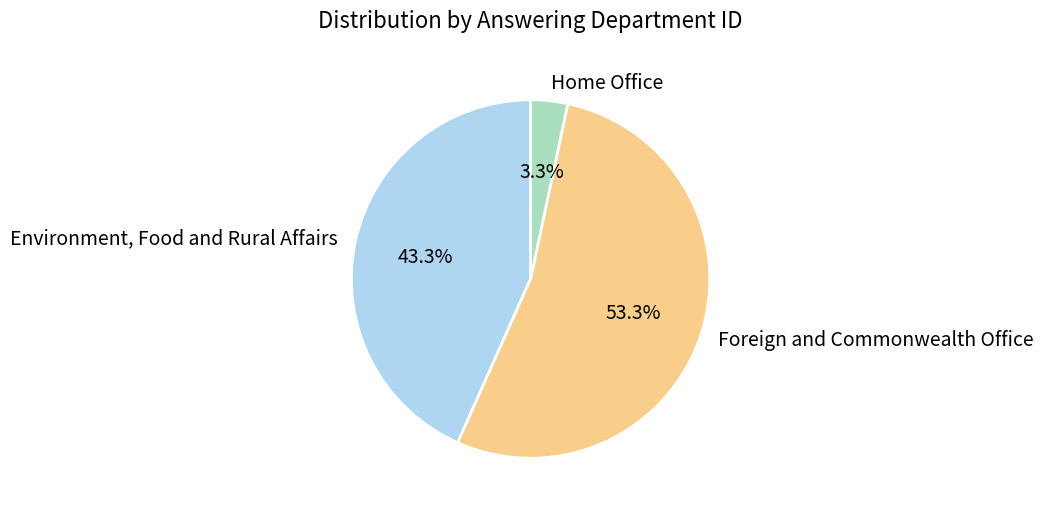

Which slice represents more than half of the pie?

Foreign and Commonwealth Office